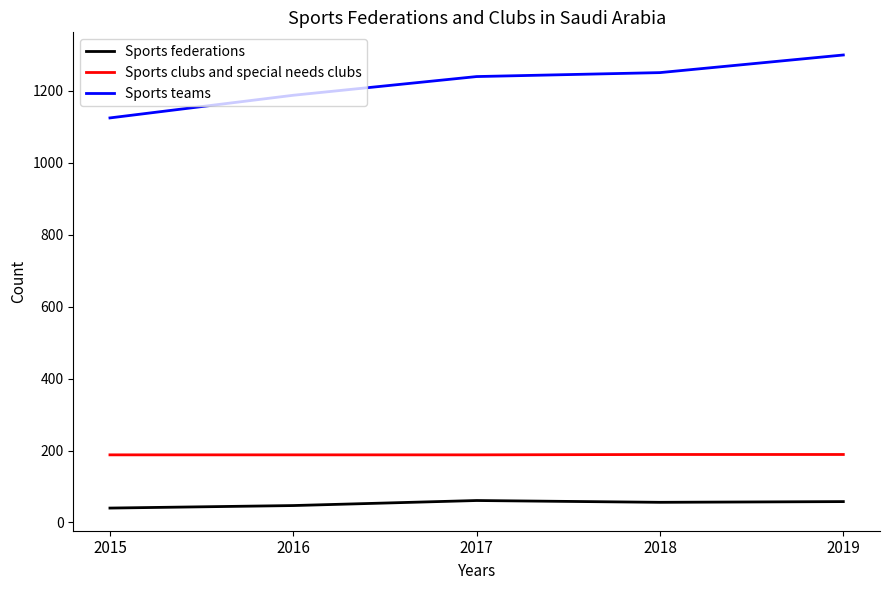

Count the number of data series in this chart.

3